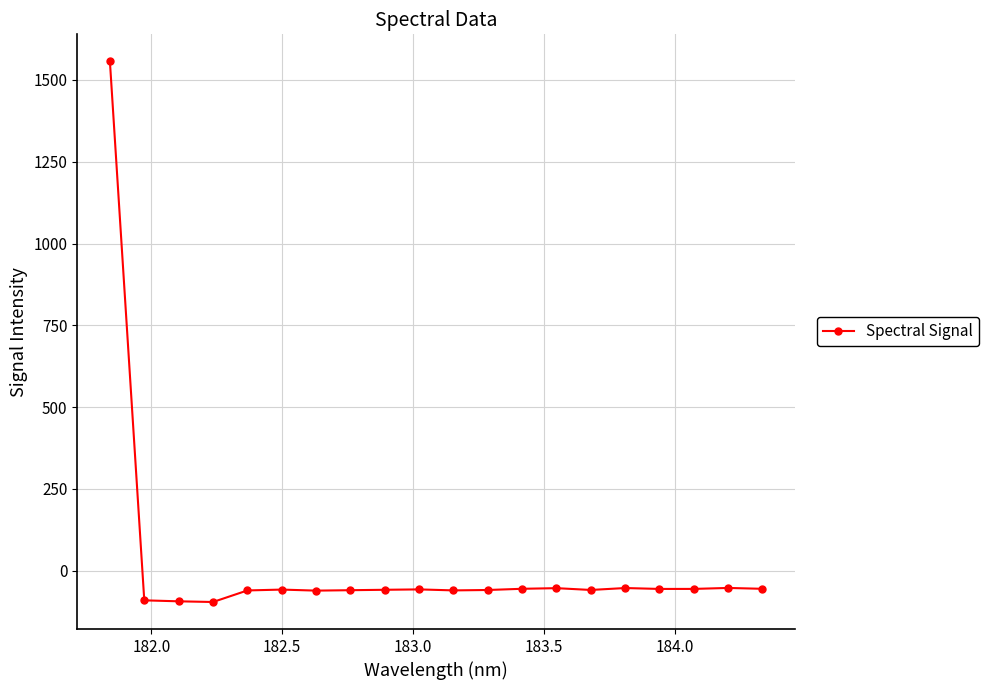

What is the average value?

18.0